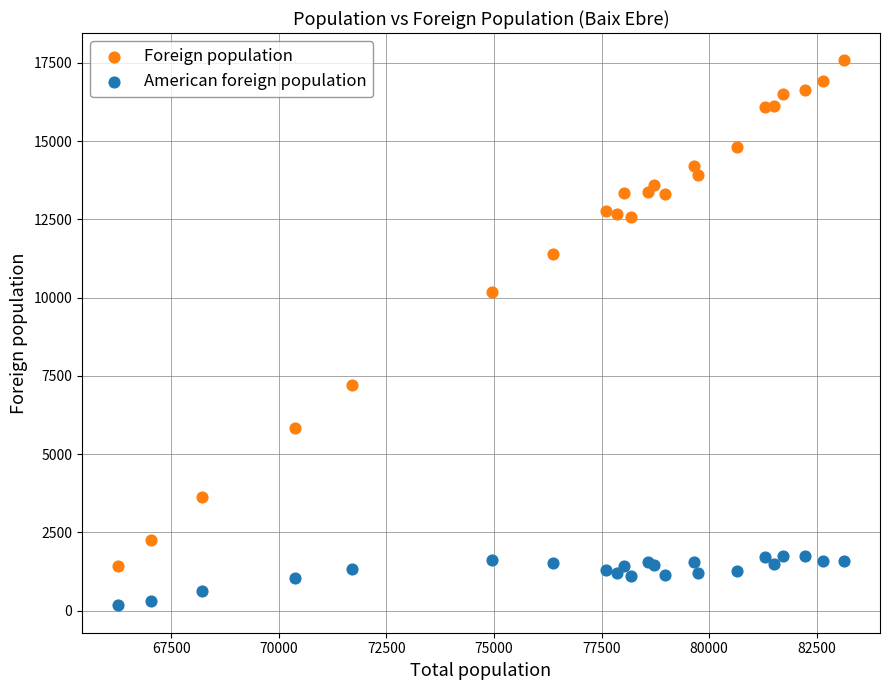

In the Foreign population series, what Y value is closest to 9500?

10165